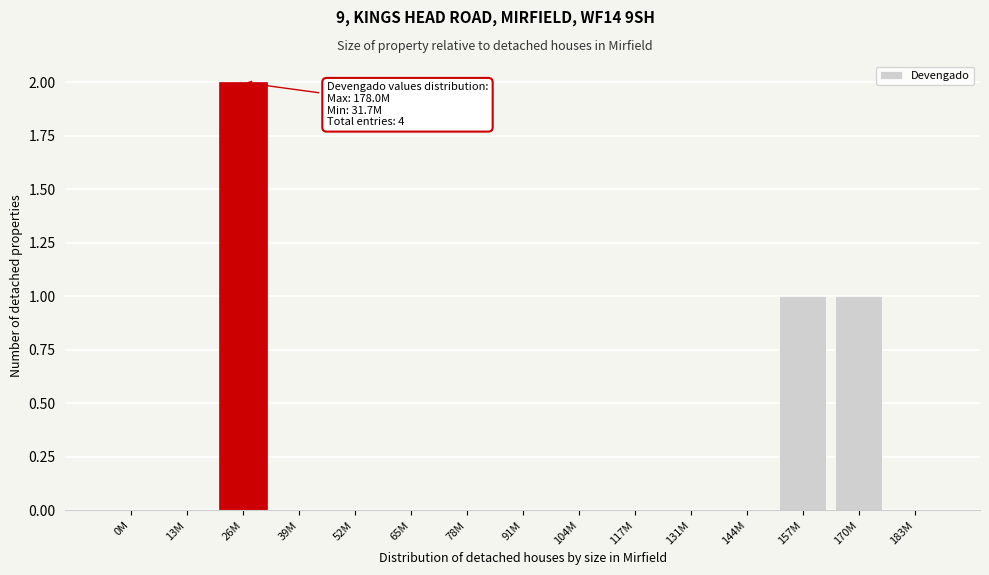

Reading left to right, transcribe all the data shown in this chart.

0M=0	13M=0	26M=2	39M=0	52M=0	65M=0	78M=0	91M=0	104M=0	117M=0	131M=0	144M=0	157M=1	170M=1	183M=0